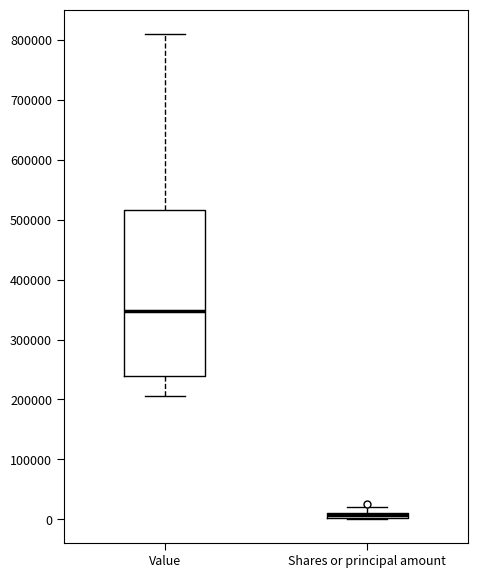

Where does the upper whisker of the box for Shares or principal amount end on the y-axis? The values are not printed on the chart, so give them approximately, as read against the axis.

20000